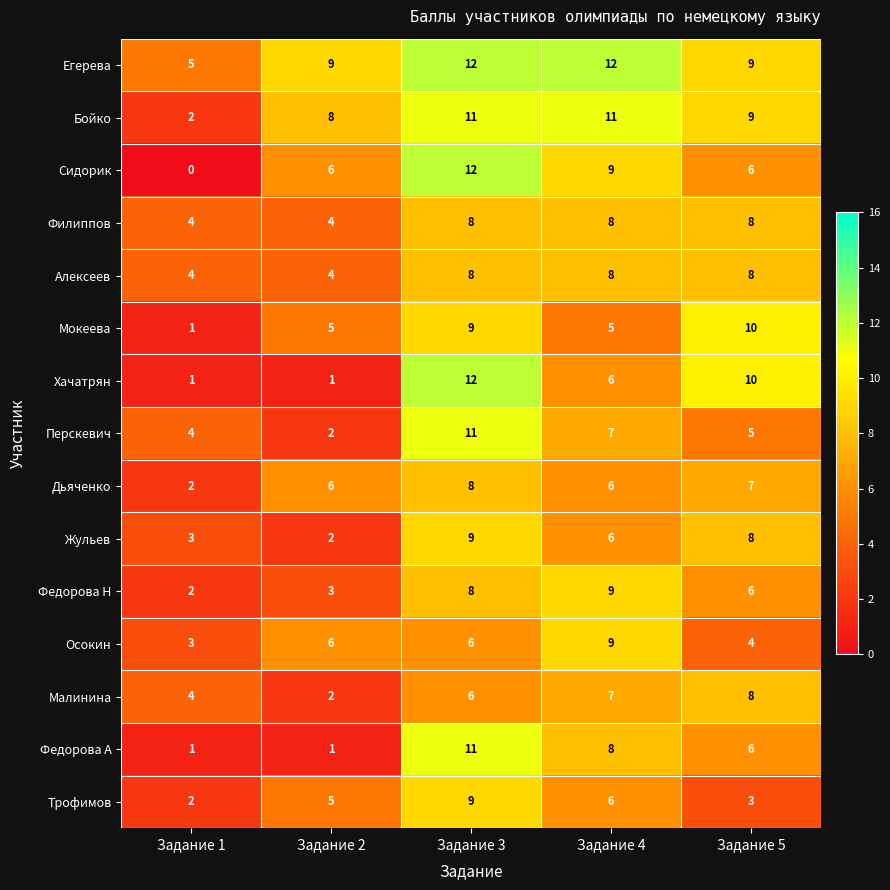

Where does the Бойко series first go above 9?

Задание 3